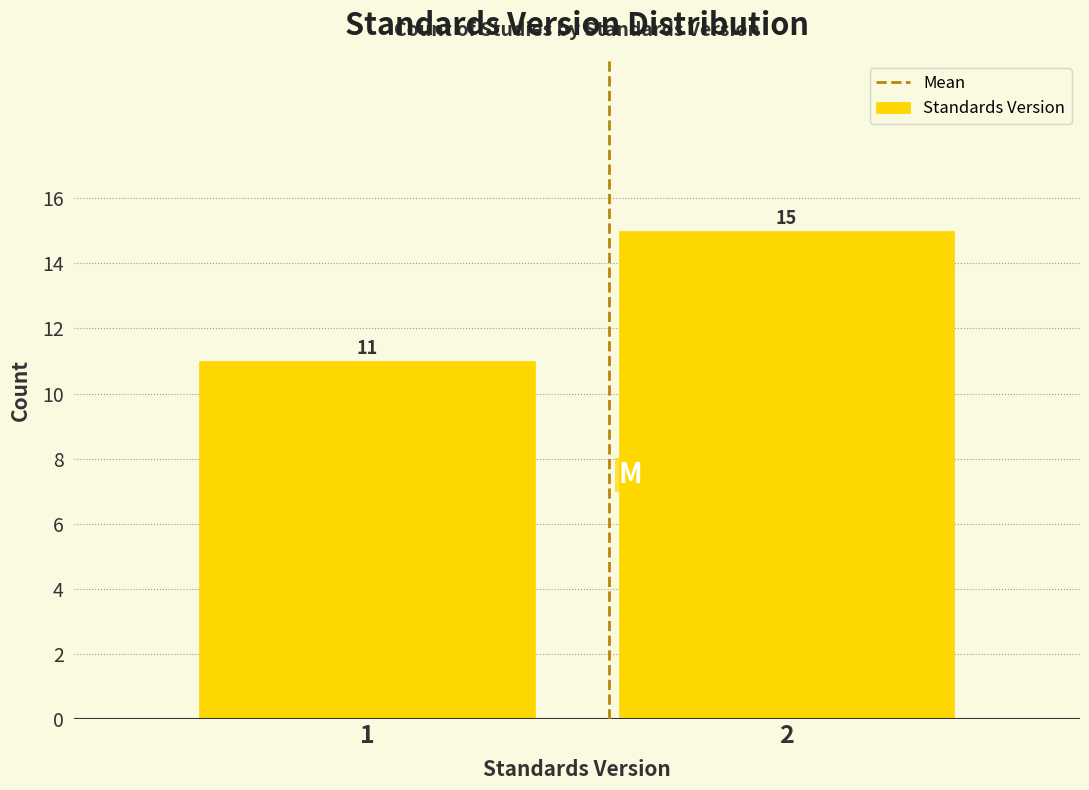

Reading left to right, list all the values displayed in this chart.

1=11	2=15